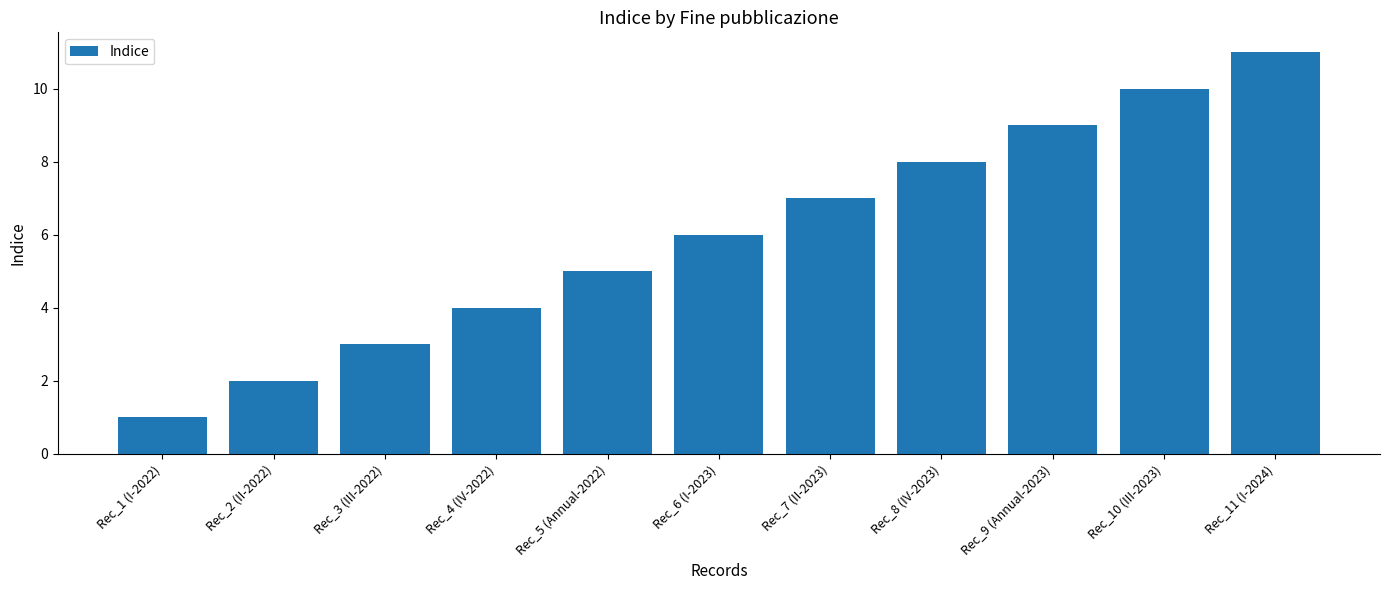

True or false: the data shows 9 at Rec_9 (Annual-2023).

True